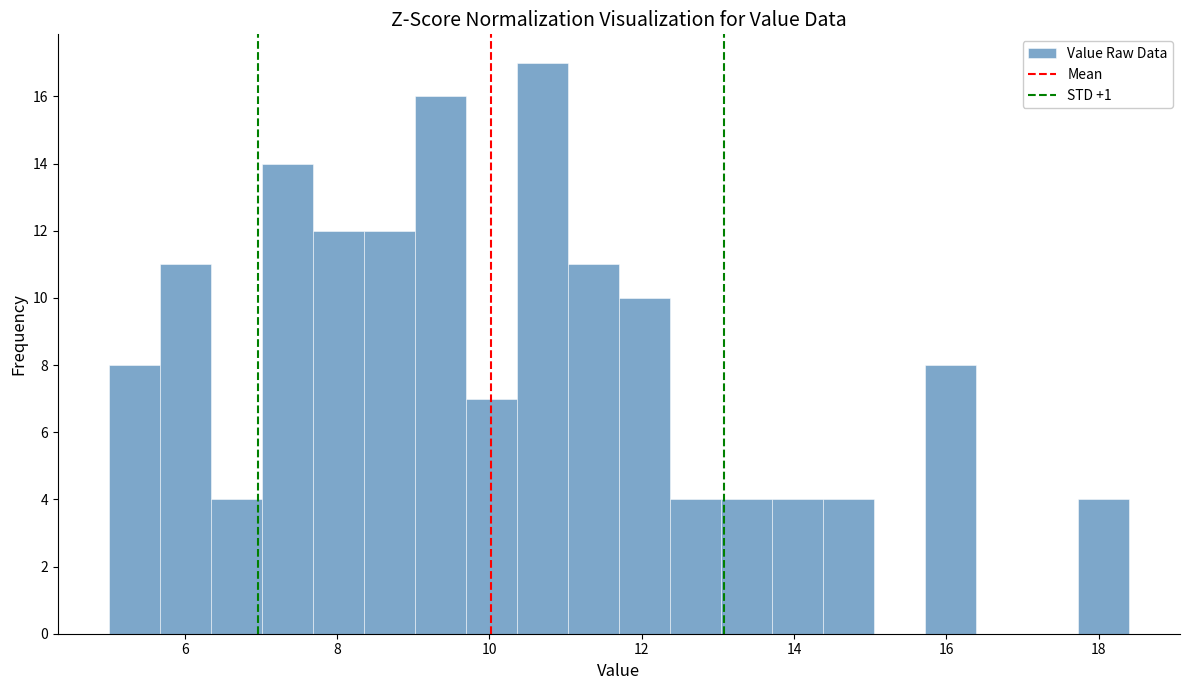

Around what value on the x-axis is the tallest bar? Give the approximate position of its centre, as read against the axis.

10.6